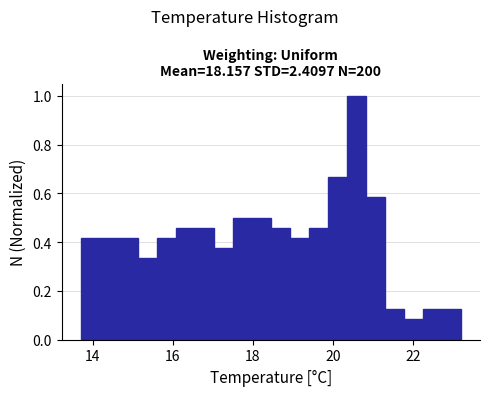

Read against the x-axis, roughly where is the centre of the tallest bar?

20.6